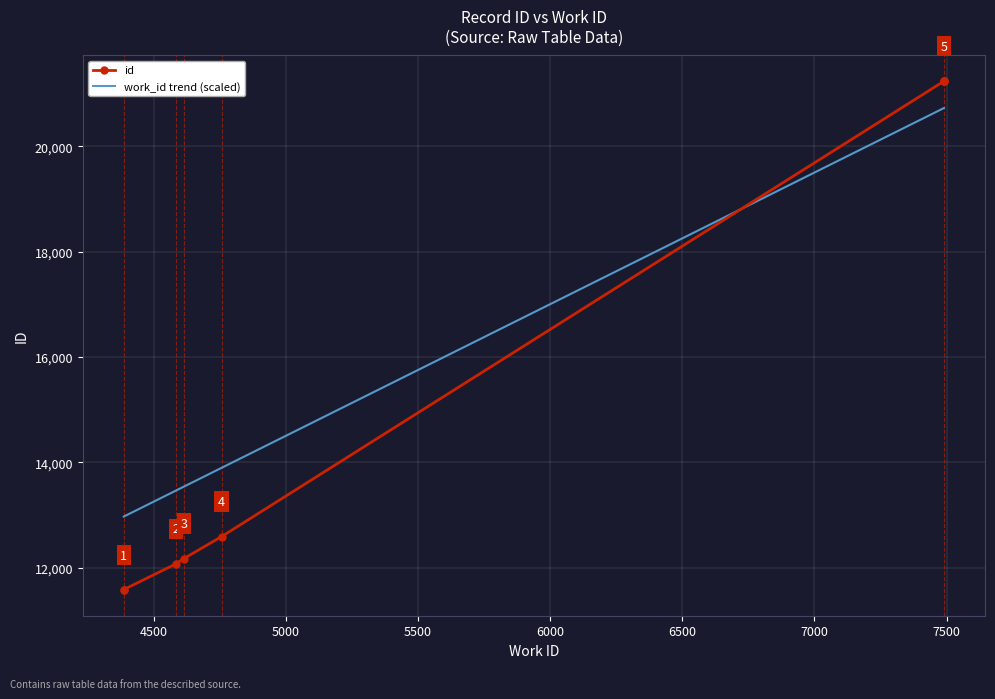

How many data points are less than 21235?

5